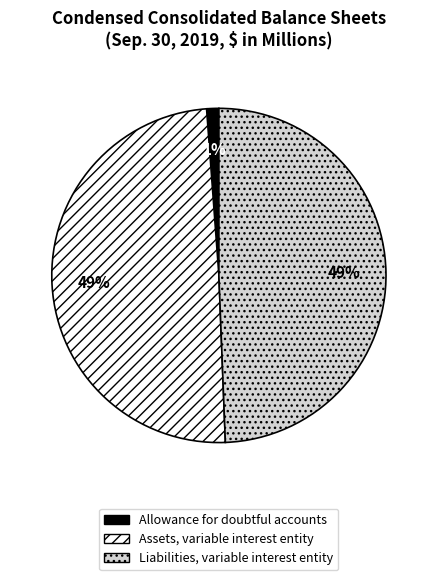

Is there any slice that represents more than half of the pie?

No